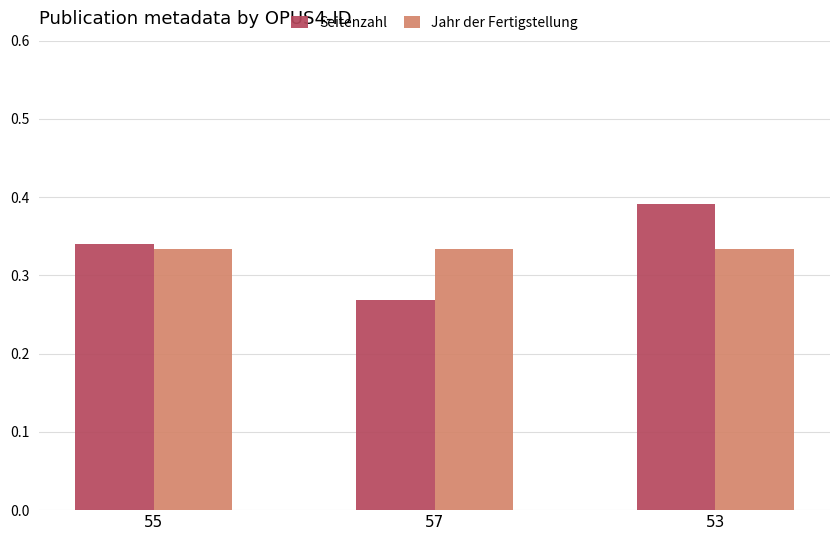

Count the number of categories in the chart.

3